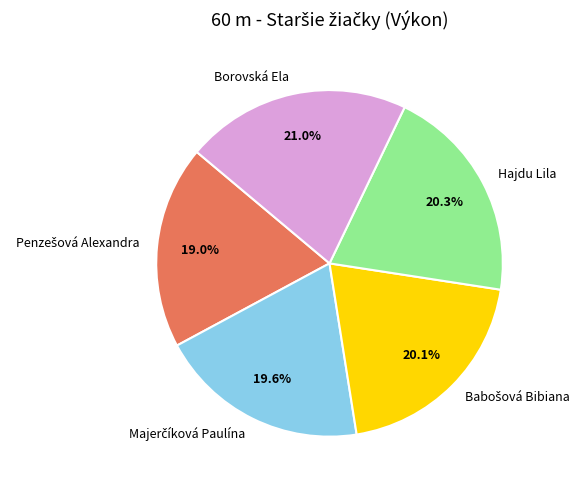

Between Borovská Ela and Hajdu Lila, which is larger?

Borovská Ela